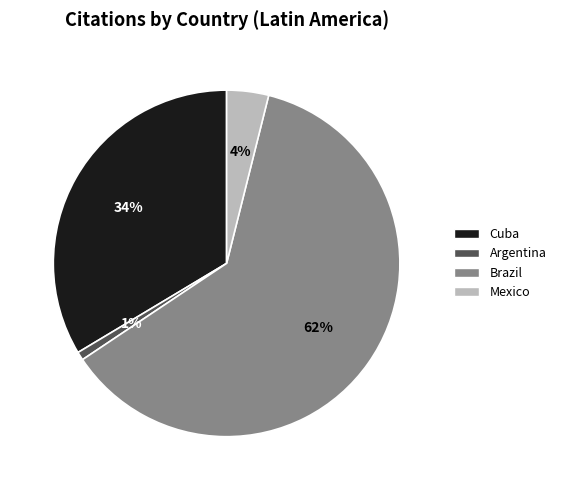

Which category has the biggest portion of the pie?

Brazil